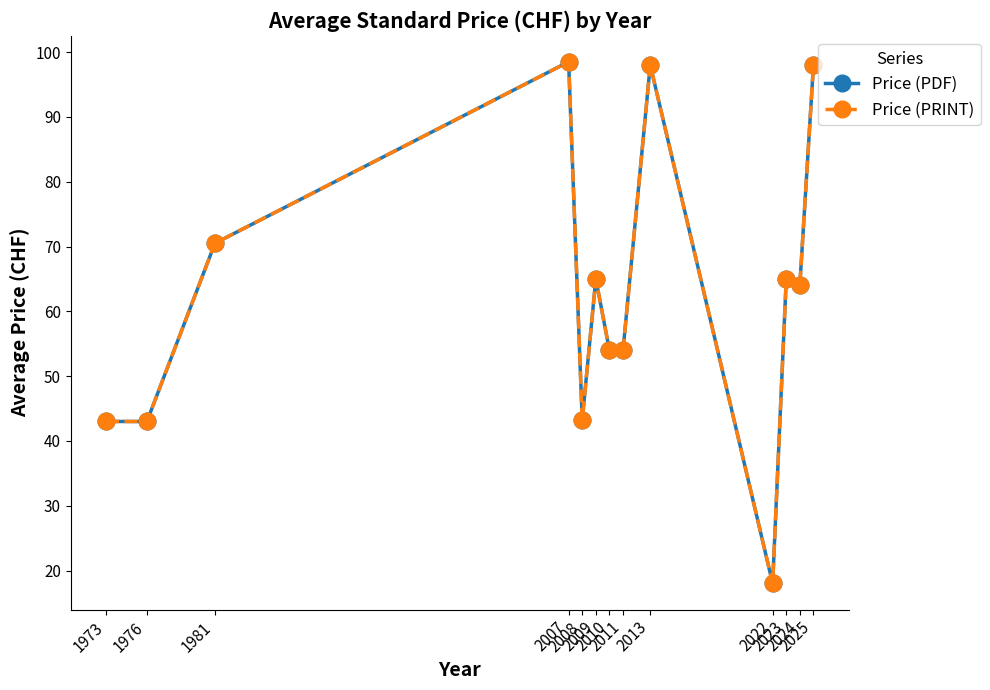

What is the sum of all Price (PRINT) values?

814.3